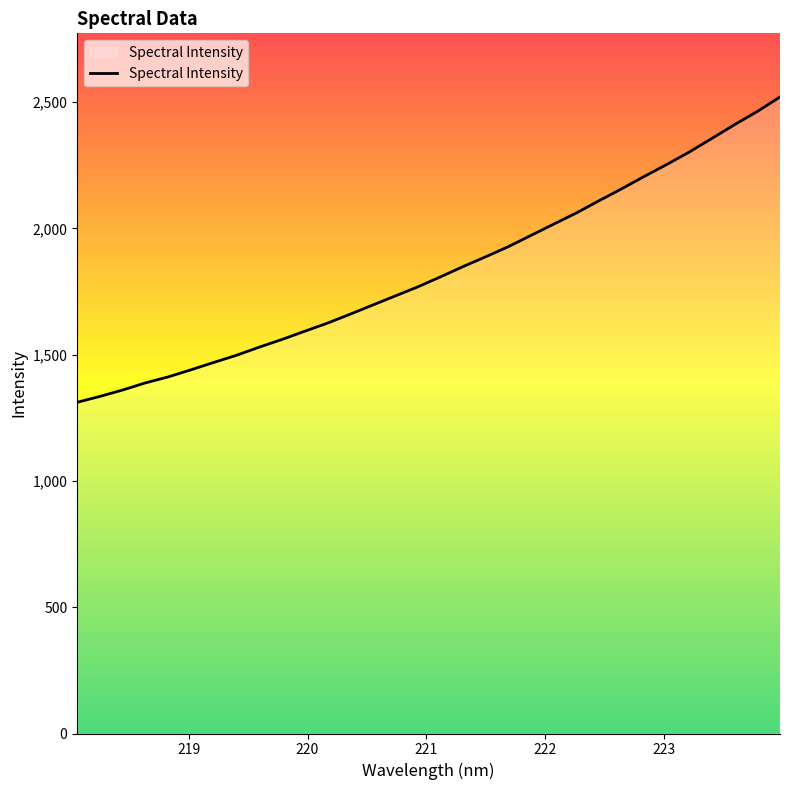

What is the difference between the maximum and minimum values?

1209.0